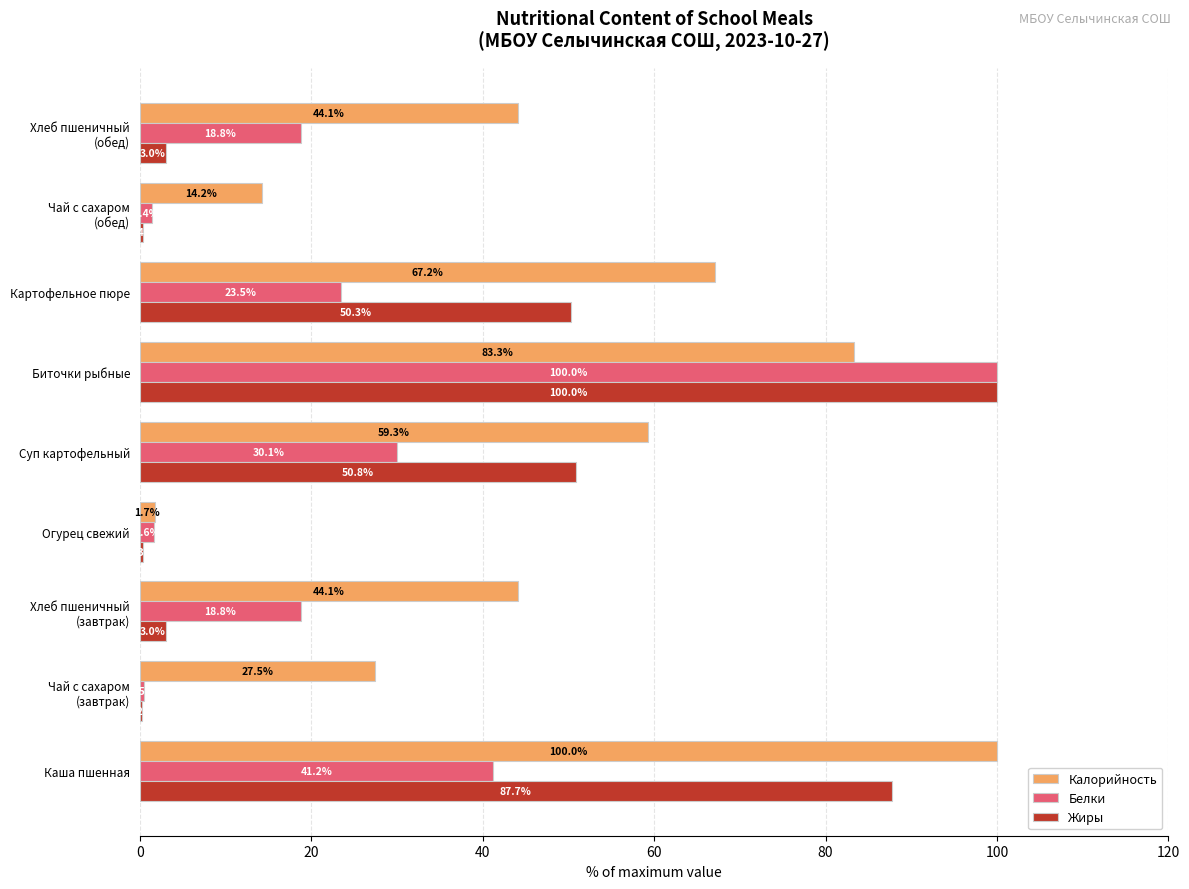

The value of Жиры at Огурец свежий is 0.3. True or false?

True